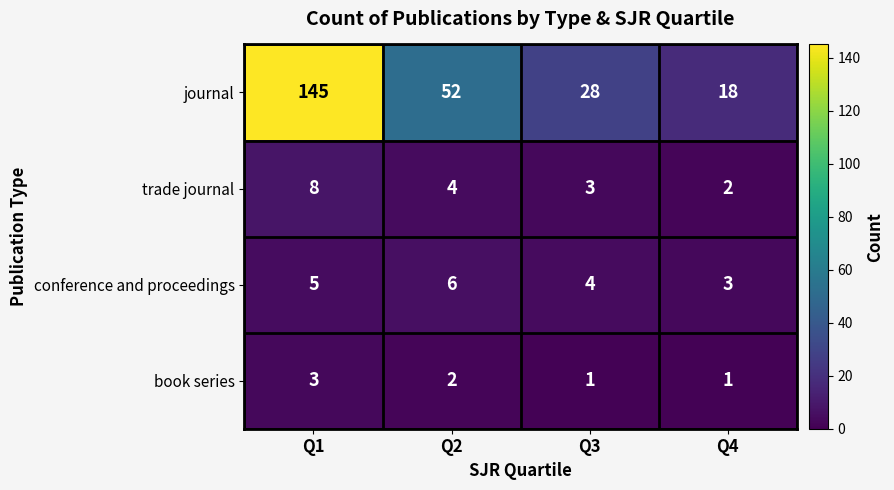

The value of conference and proceedings at Q4 is 1. True or false?

False